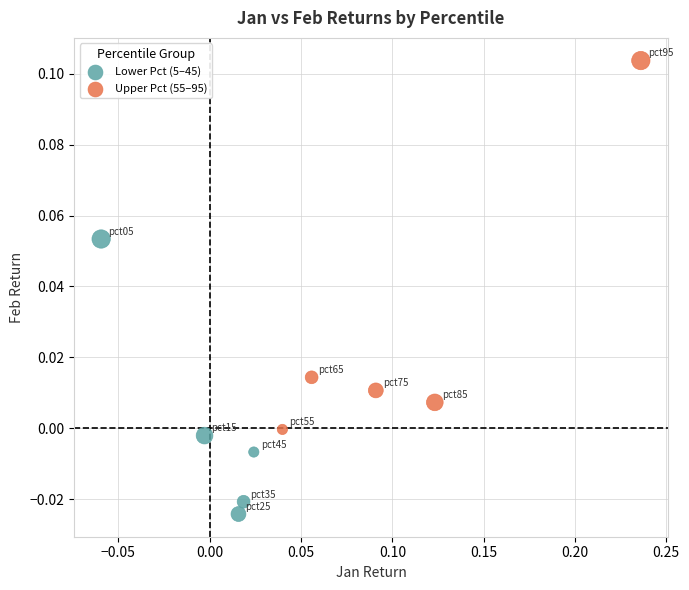

Which series contains the lowest Y value?

Lower Pct (5–45)